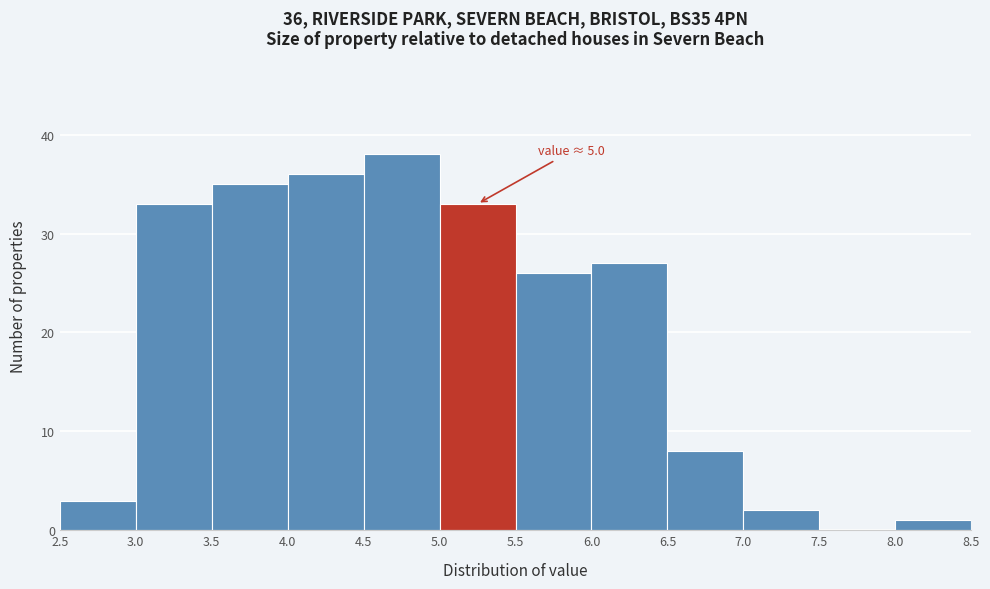

Over which range of the x-axis is the bar tallest?

4.5 to 5.0